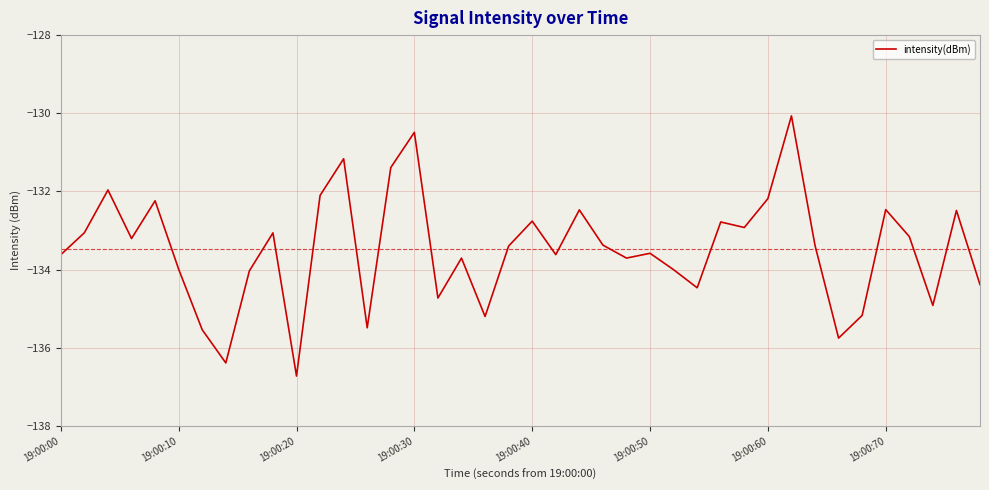

What is the smallest value displayed?

-136.7